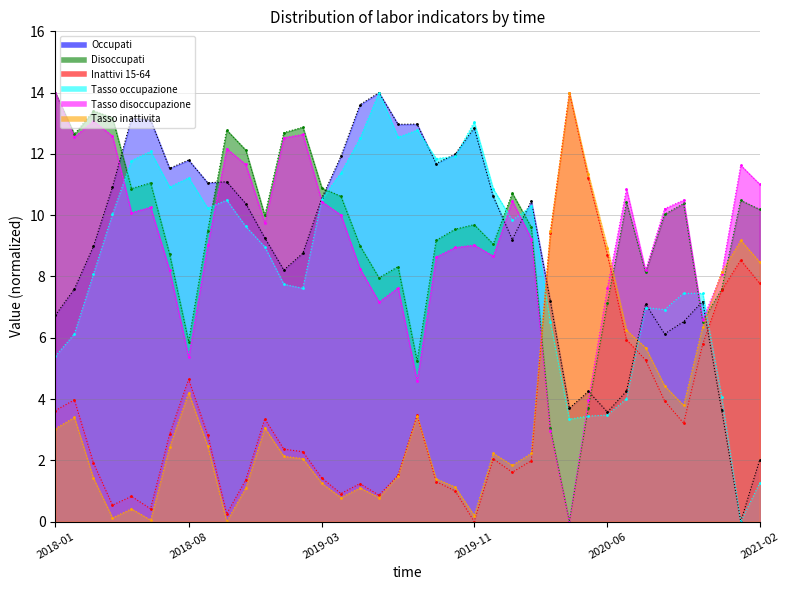

At which label does Tasso occupazione first exceed 9?

2018-04